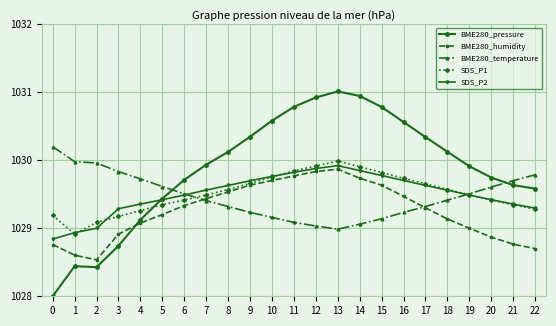

Count the number of categories in the chart.

23